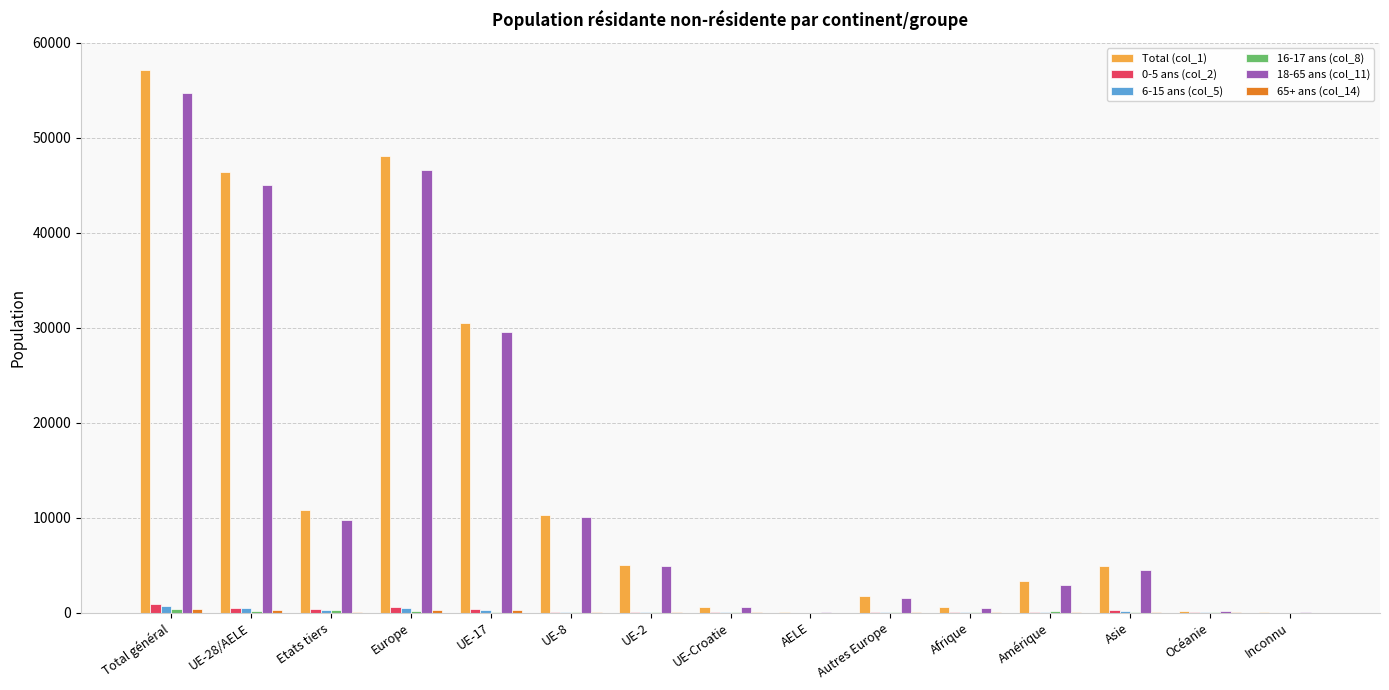

Is it true that 6-15 ans (col_5) equals 0 at Inconnu?

True